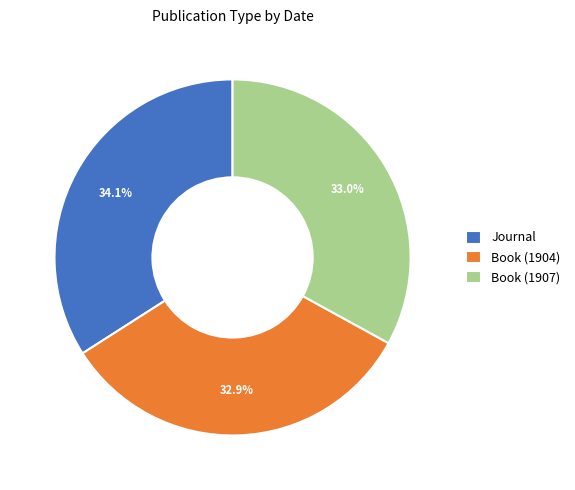

How many slices are in this pie chart?

3